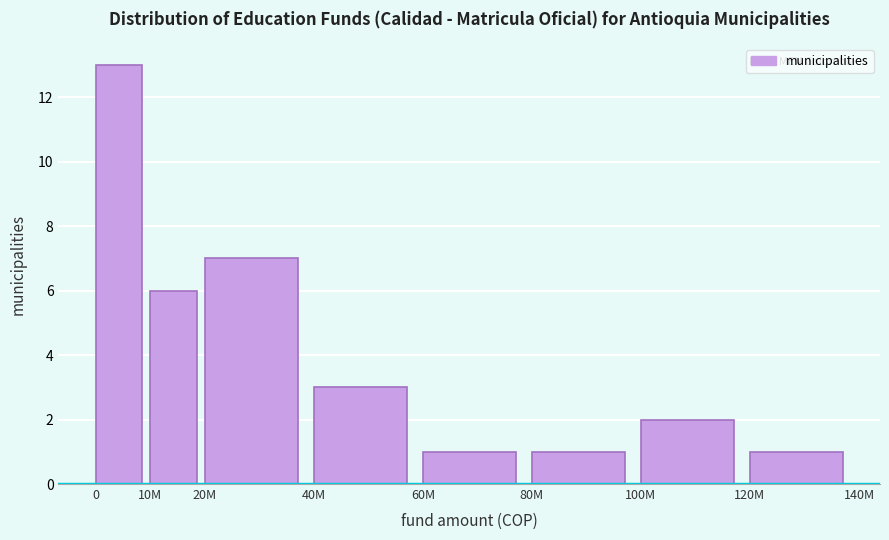

Reading right to left, list all the values displayed in this chart.

120M=1	100M=2	80M=1	60M=1	40M=3	20M=7	10M=6	0=13